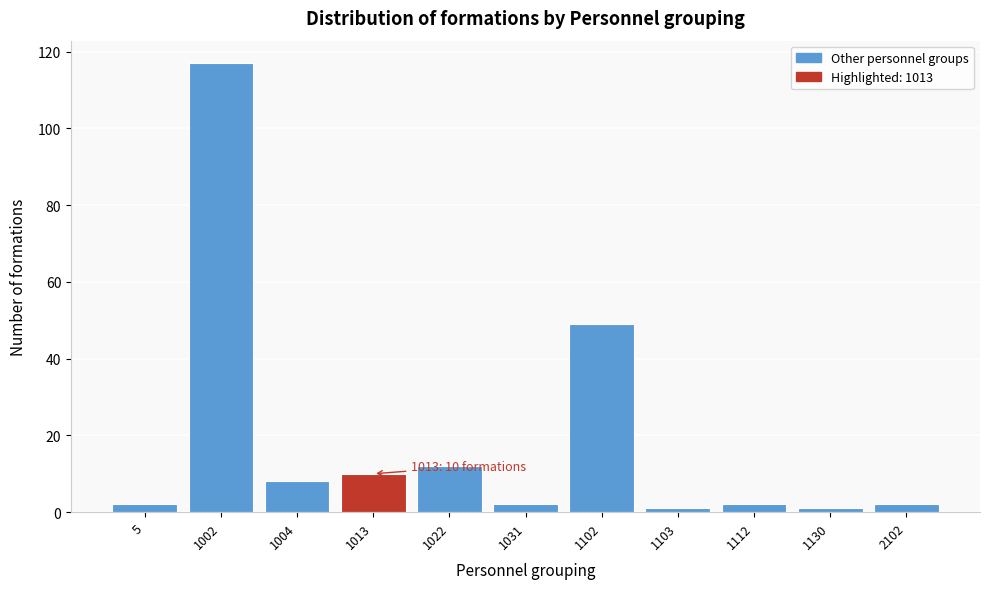

Reading left to right, transcribe all the data shown in this chart.

5=2	1002=117	1004=8	1013=10	1022=12	1031=2	1102=49	1103=1	1112=2	1130=1	2102=2